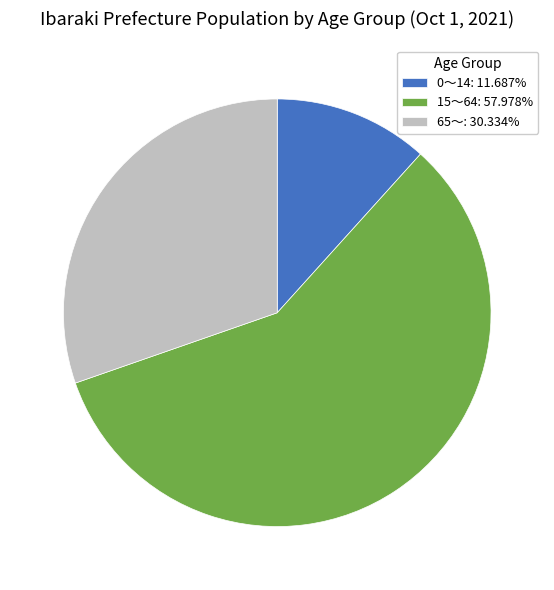

Approximately how many times larger is the value at 15～64: 57.978% compared to 0～14: 11.687%?

5.0